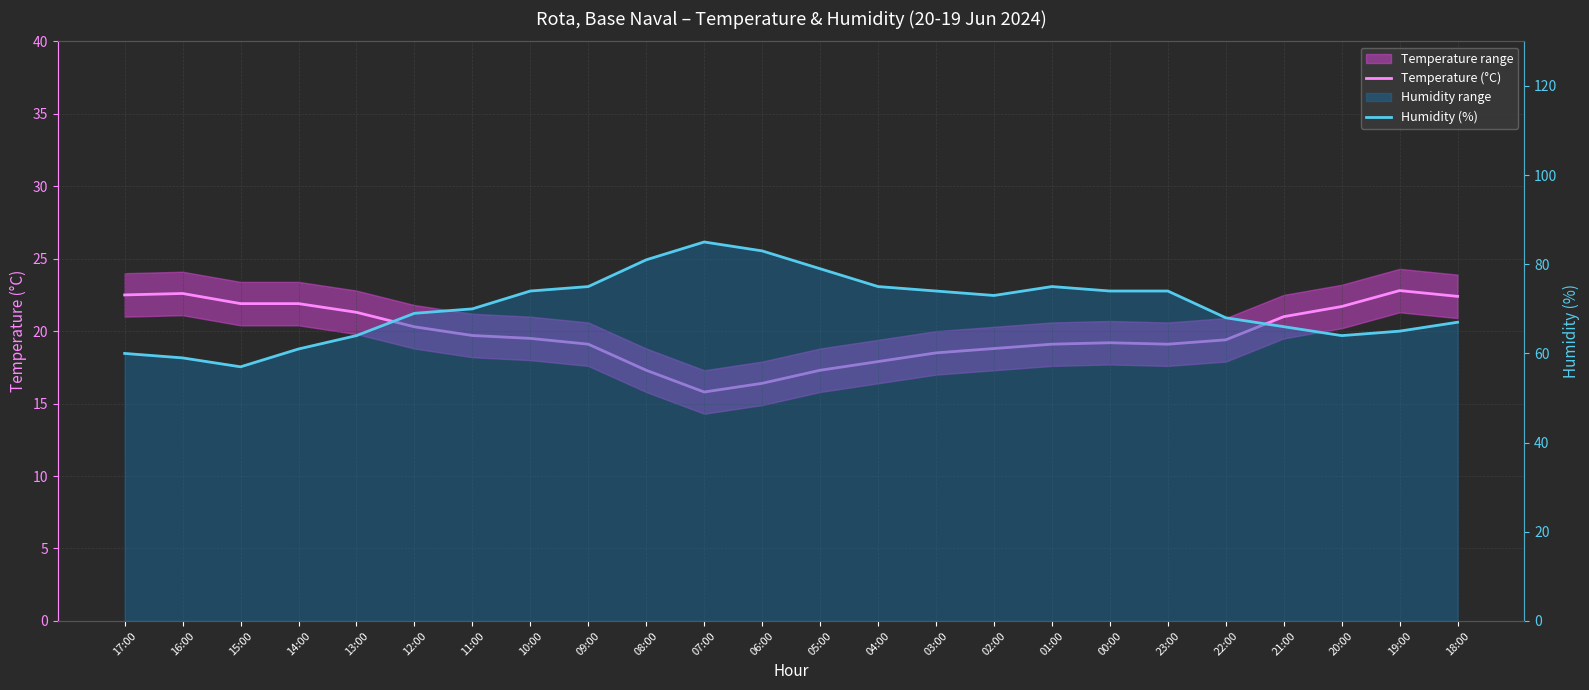

At which category does Humidity (%) reach its first local valley?

15:00